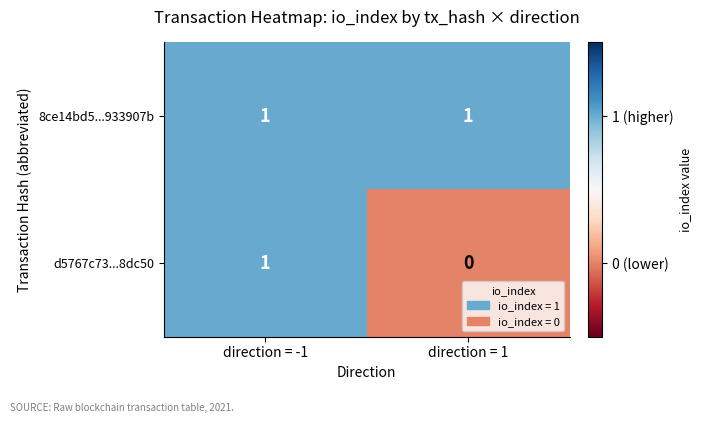

At which category does the chart reach its minimum across all series?

direction = 1